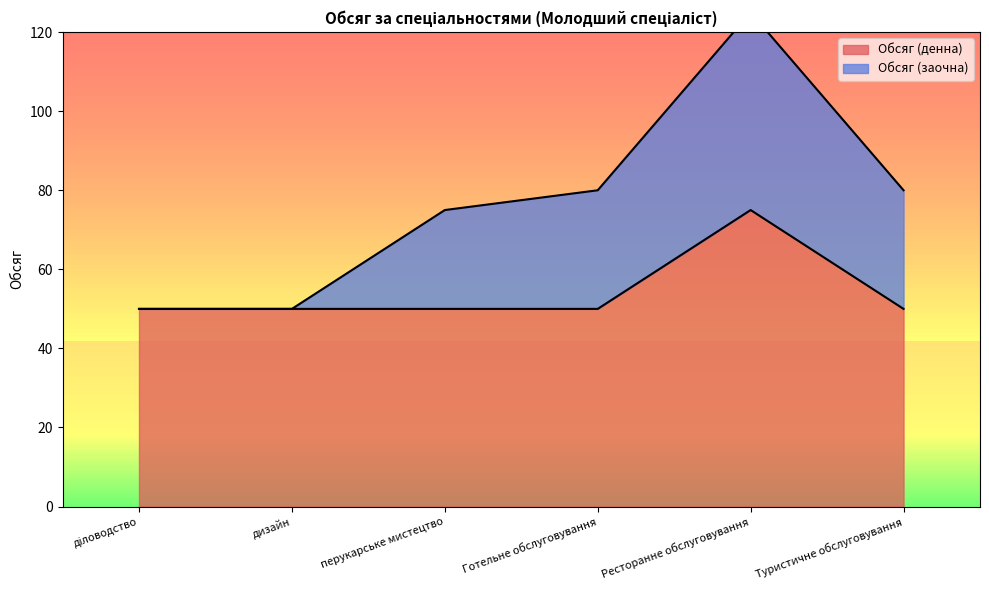

What is the sum of all values?

325